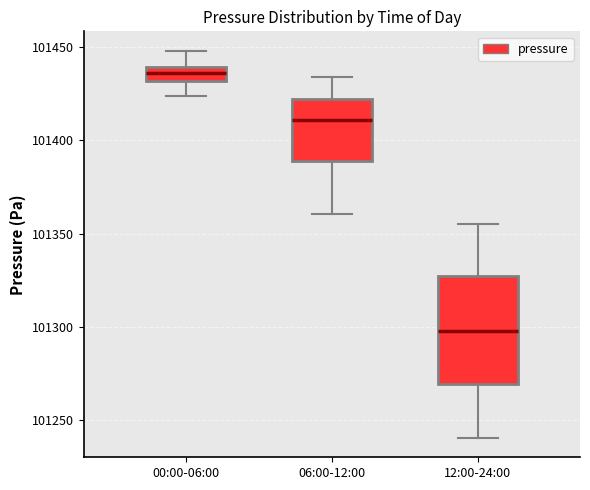

Comparing the boxes themselves (not the whiskers), which one is the tallest?

12:00-24:00